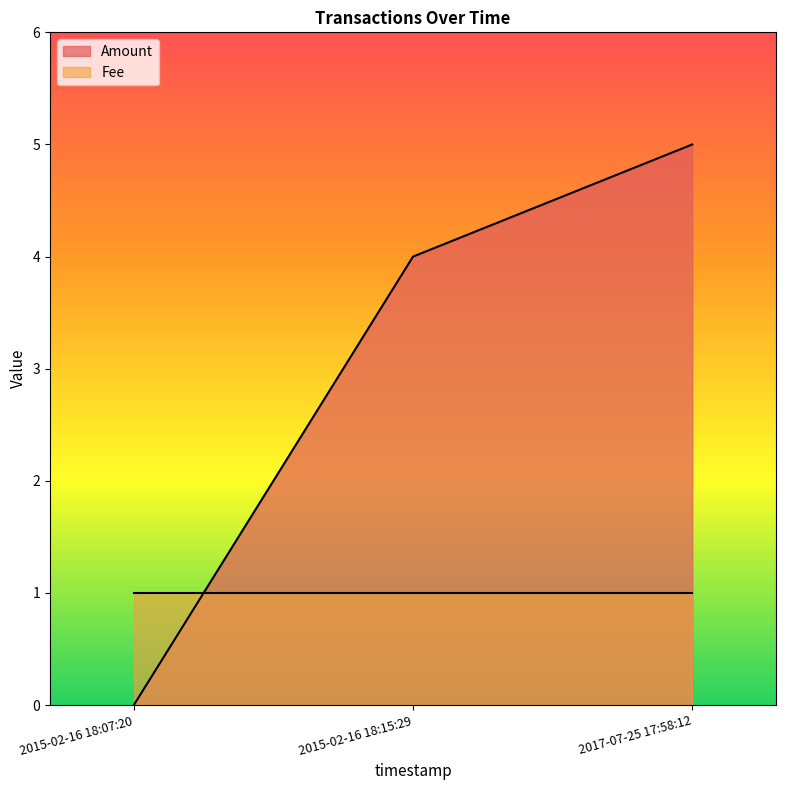

What is the maximum value shown in the chart?

5